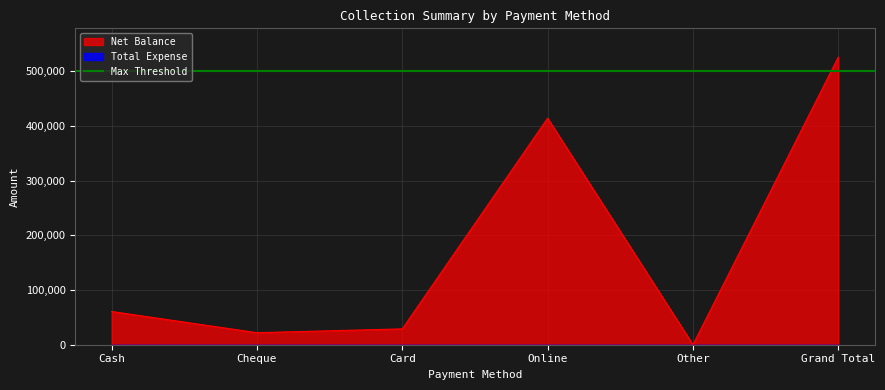

What is the value of the 2nd point from the left?

22000